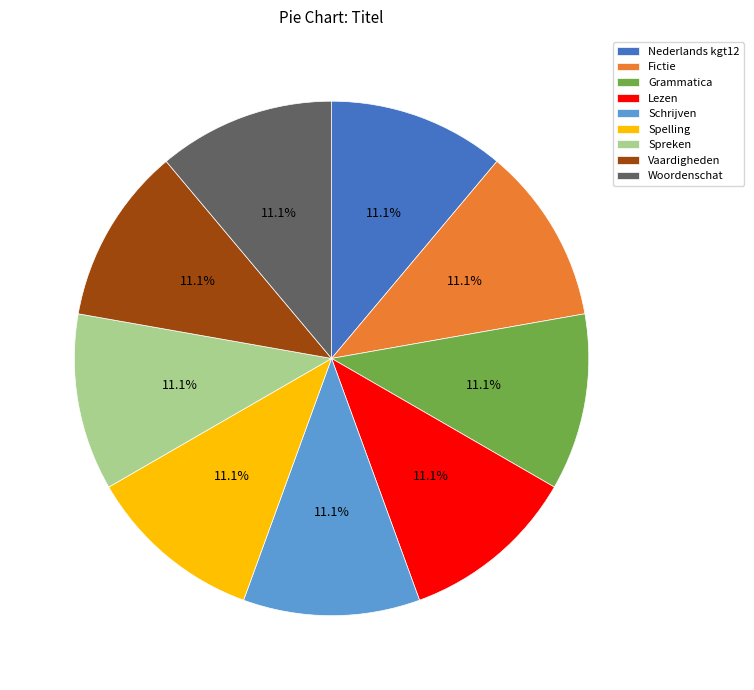

True or false: Lezen accounts for 5% of the total.

False